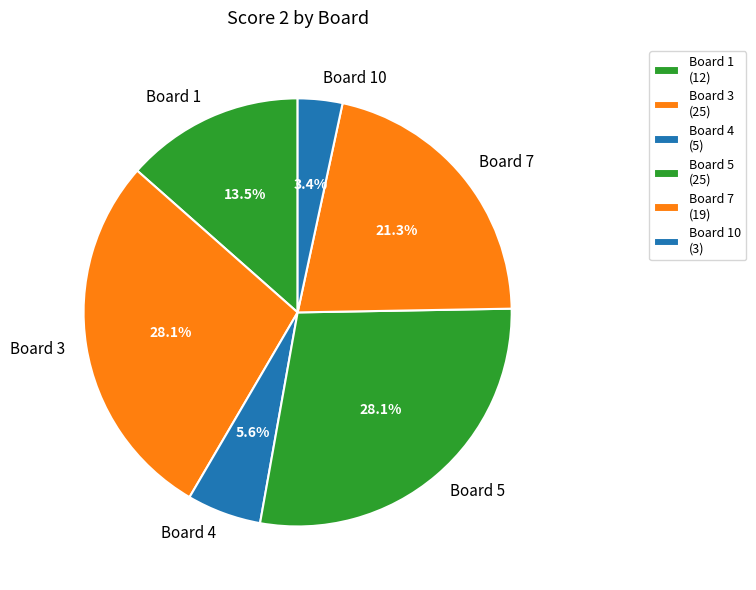

Is Board 4 the majority of the pie?

No